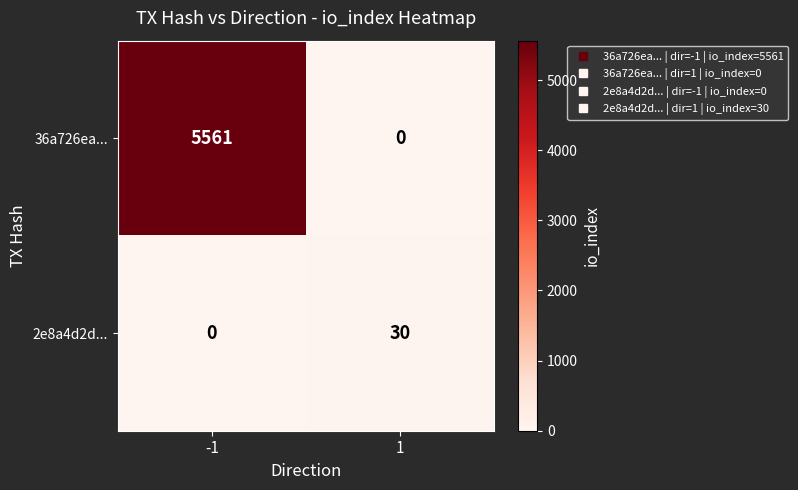

What is the difference between the highest and lowest values at 1?

30